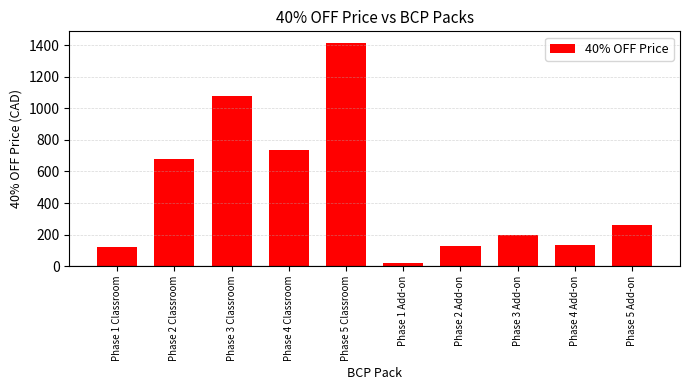

The value at Phase 3 Add-on is 286.7. True or false?

False